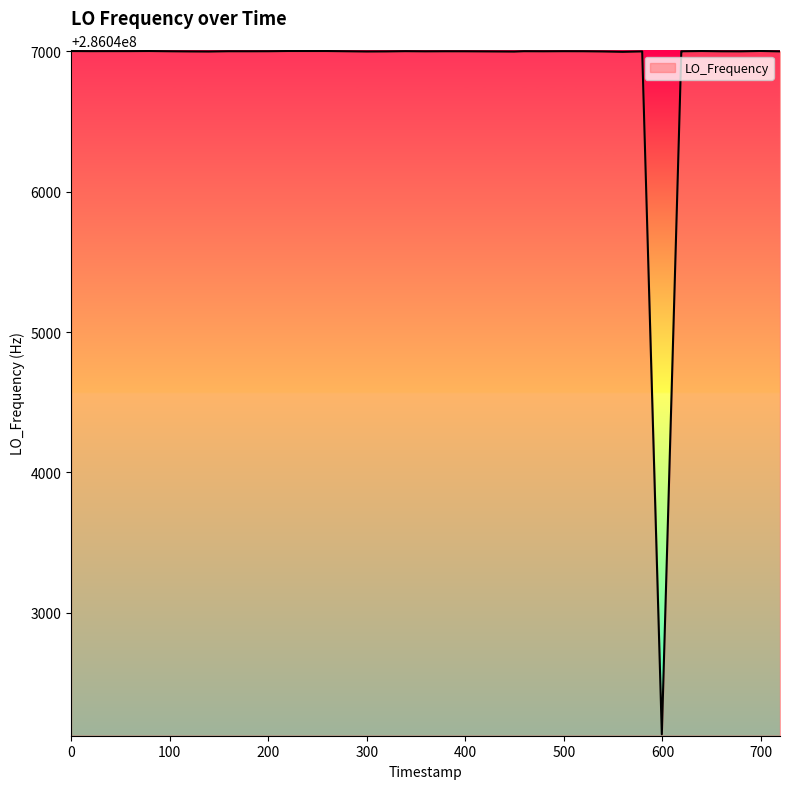

What is the sum of all values?

11441875155.8